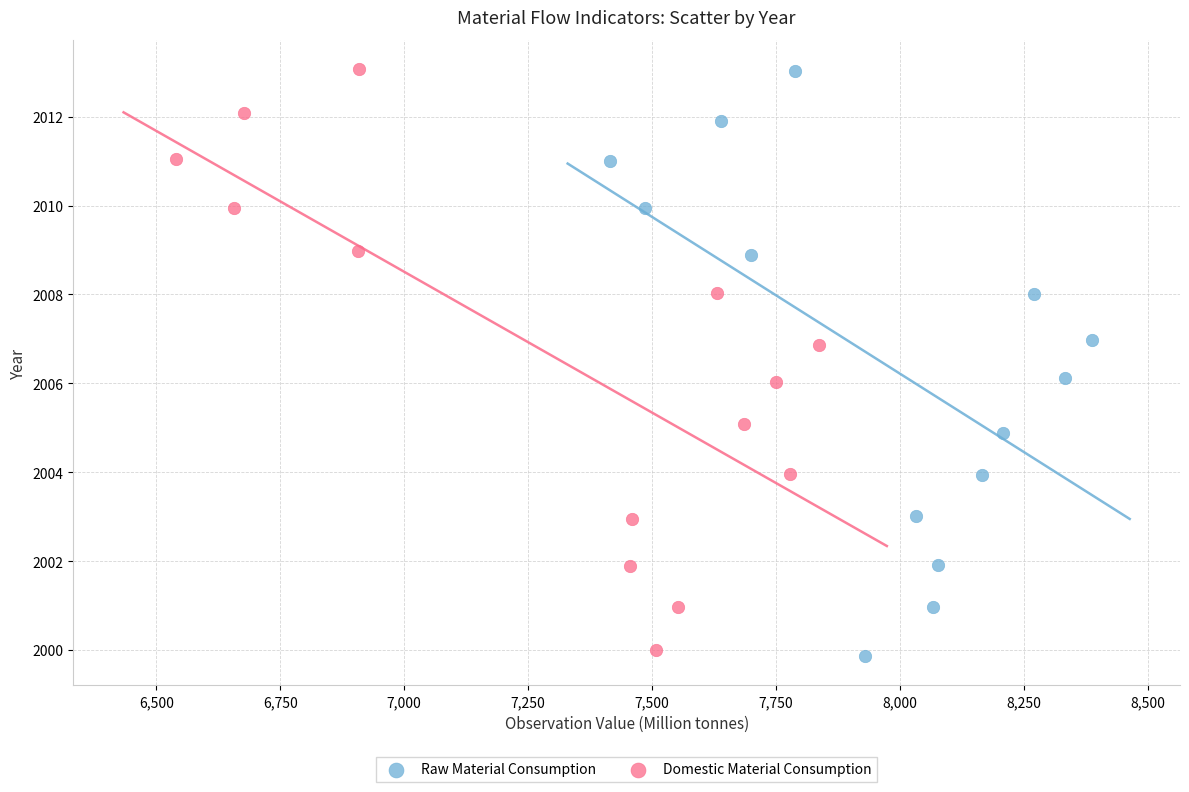

Which series has the widest spread of Y values?

Raw Material Consumption